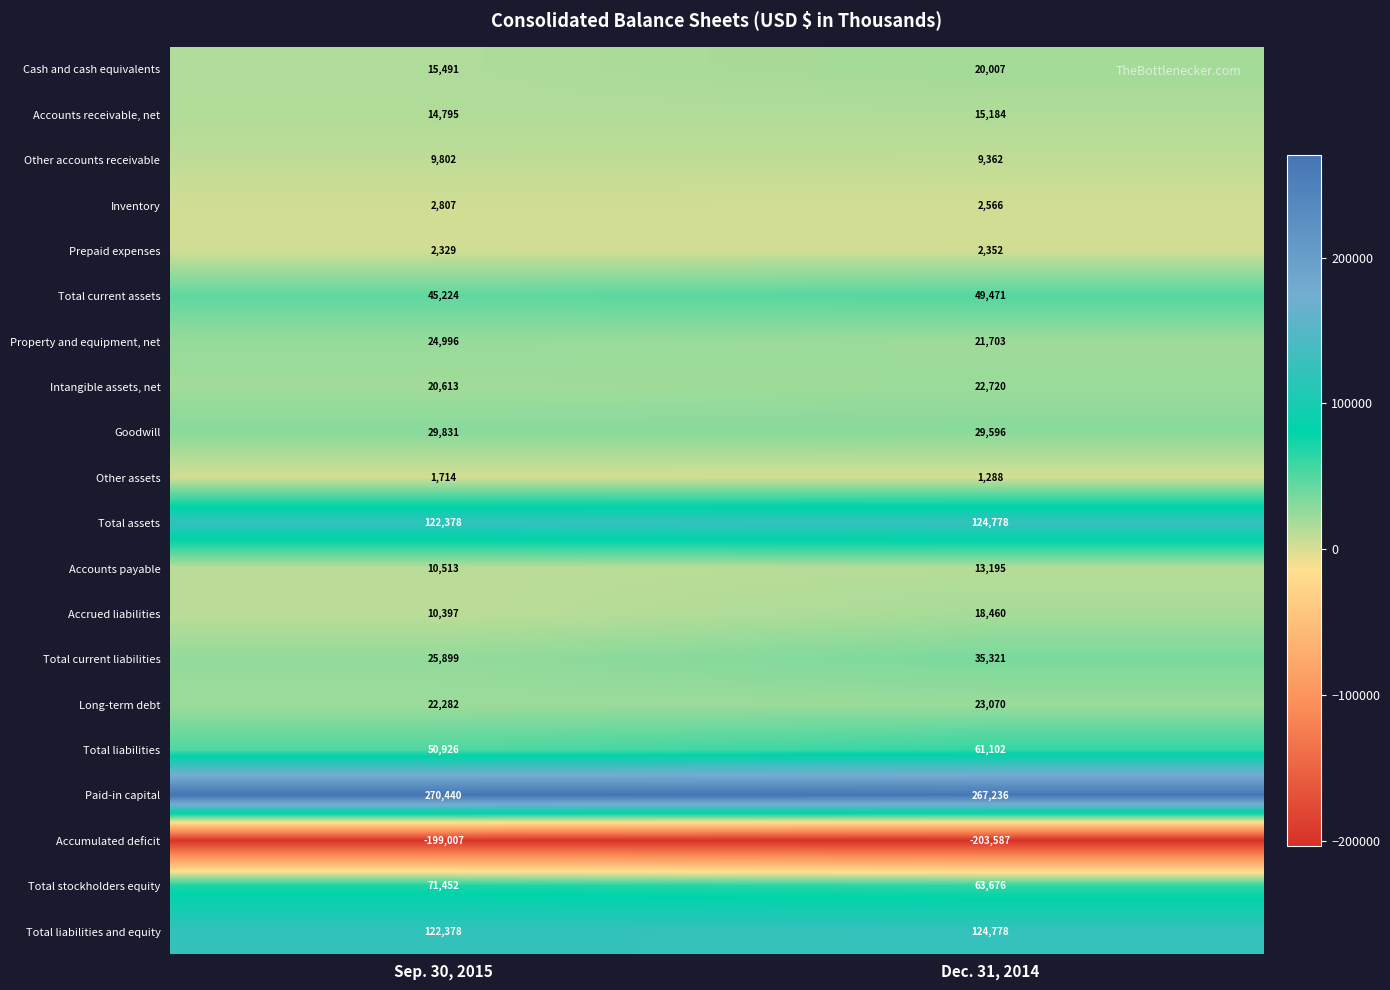

Rank the categories by Other assets value from lowest to highest.

Dec. 31, 2014, Sep. 30, 2015